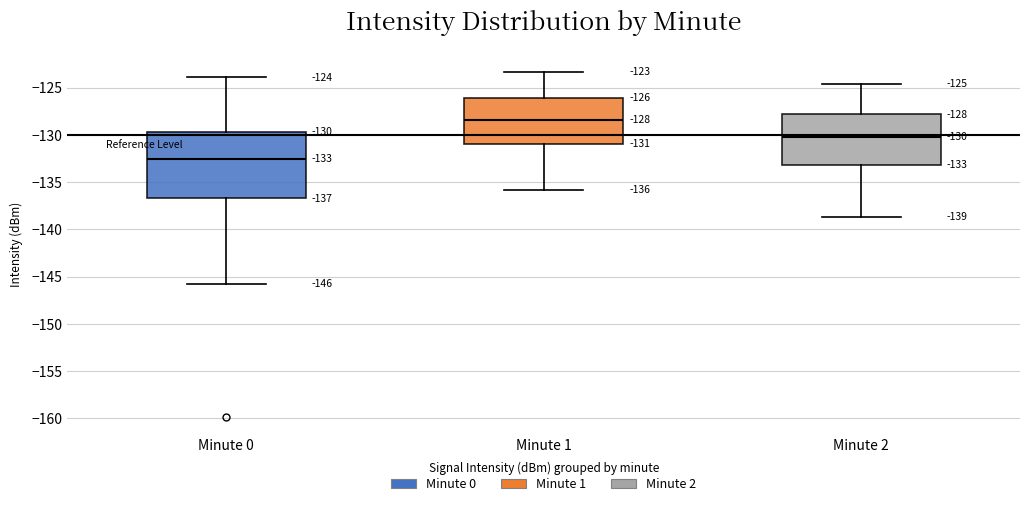

Comparing the boxes themselves (not the whiskers), which one is the tallest?

Minute 0